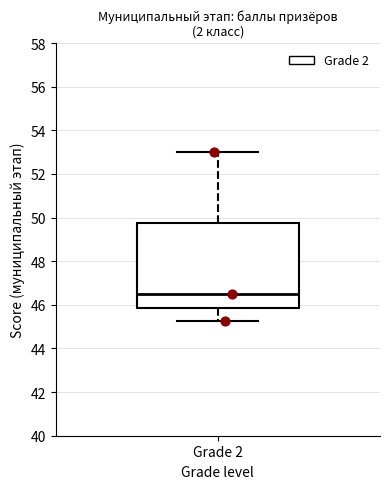

Read this box plot against the y-axis: the position of the median line, the range covered by the box, and the ends of both whiskers. The values are not printed on the chart, so give them approximately, as read against the axis.

median 46.6, box 45.8 to 49.8, whiskers 45.2 to 53.0